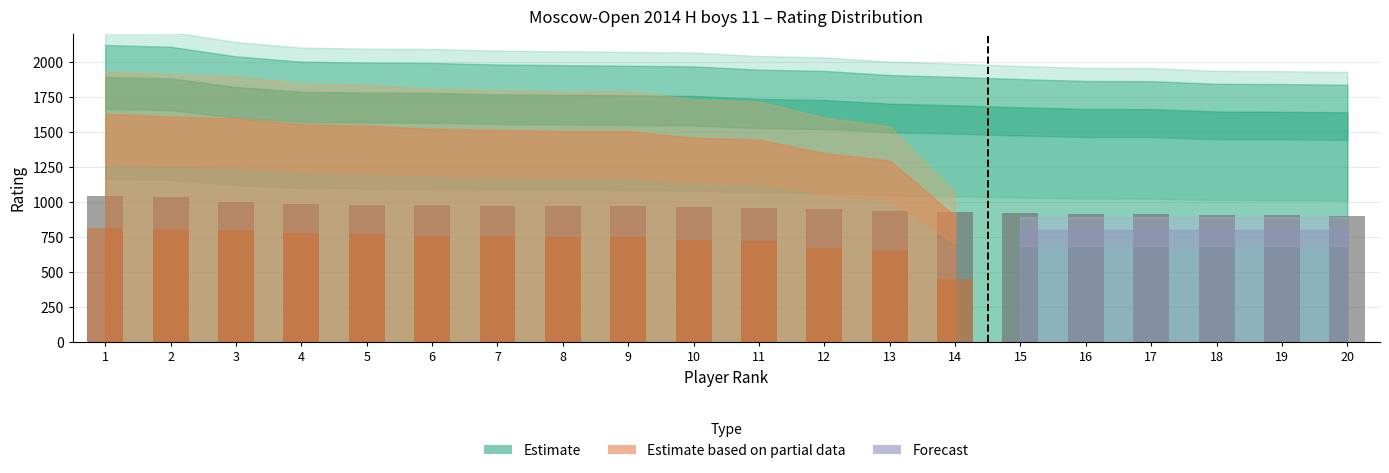

Is the value of Forecast at 11 greater than the value of Estimate based on partial data at 1?

No